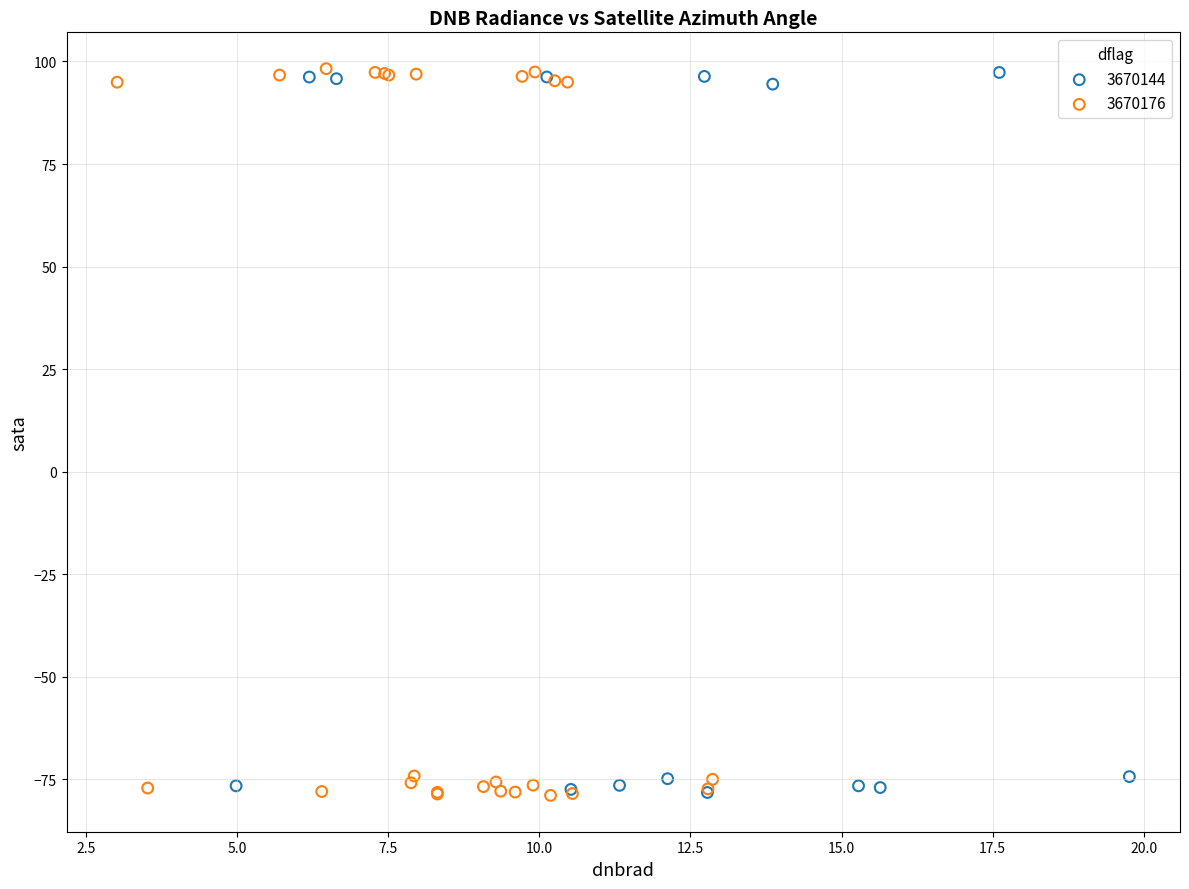

Which series has the widest spread of Y values?

3670176